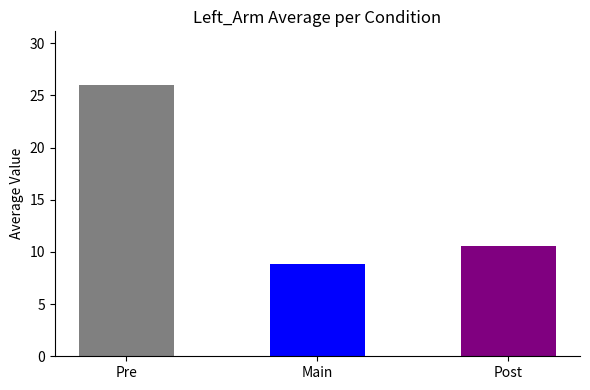

Reading right to left, transcribe all the data shown in this chart.

10.6	8.9	26.0